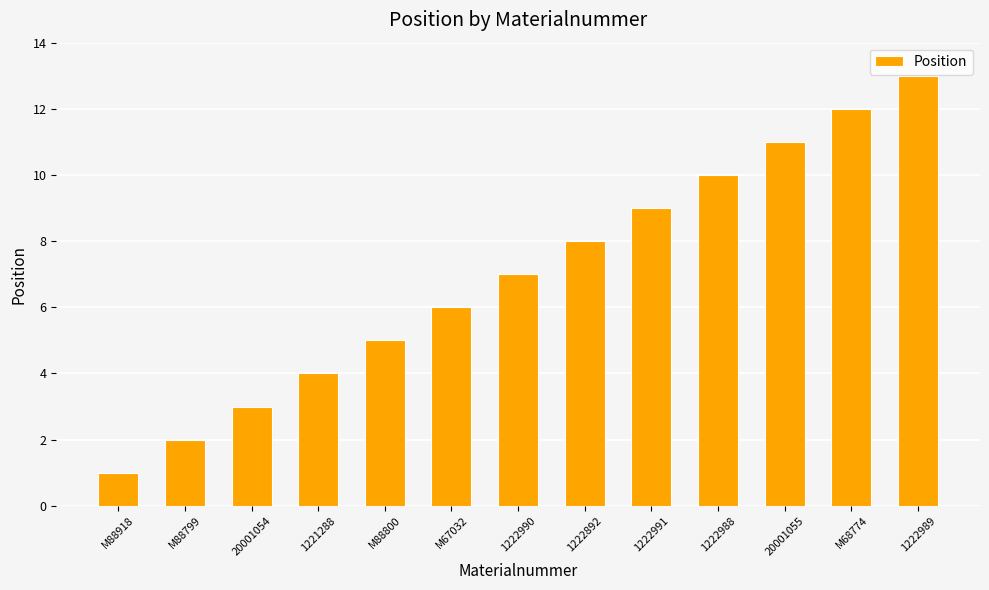

At which category does the chart reach its minimum across all series?

M88918